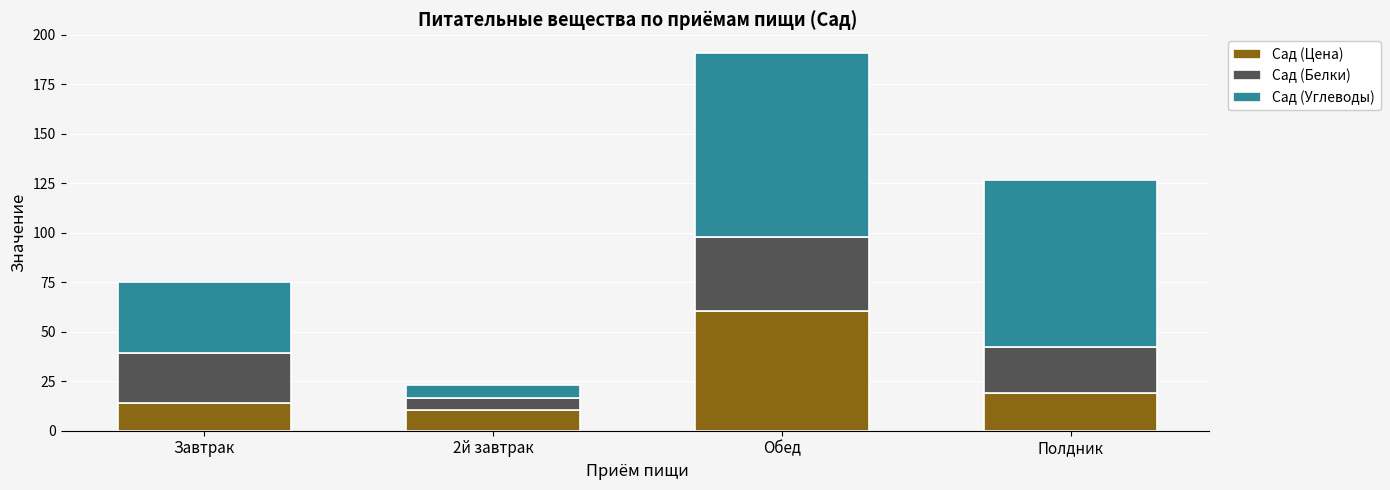

At which category is the sum across all series the highest?

Обед